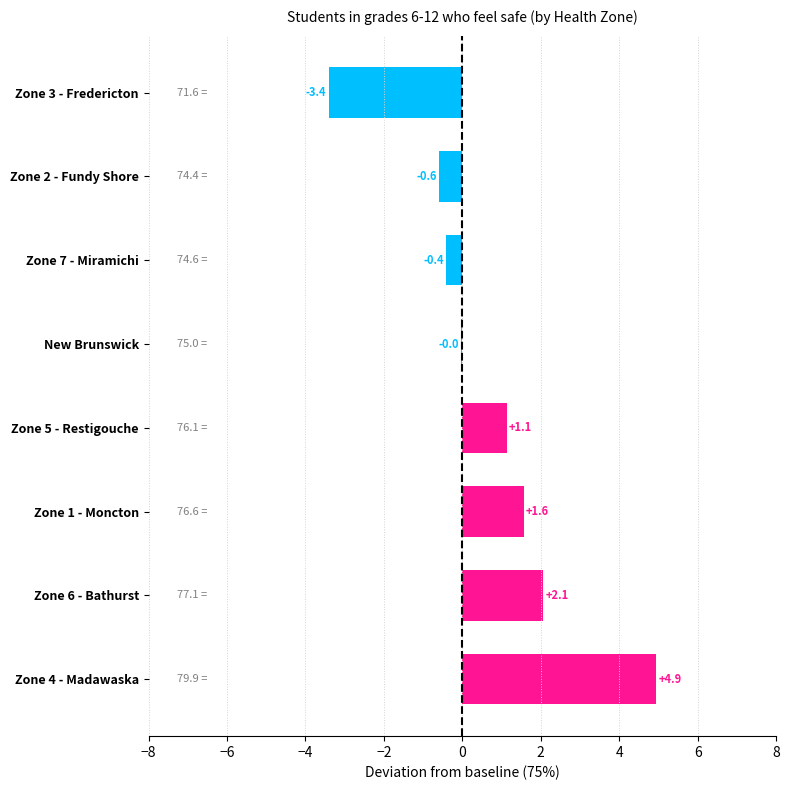

True or false: the data shows -5.2 at Zone 3 - Fredericton.

False